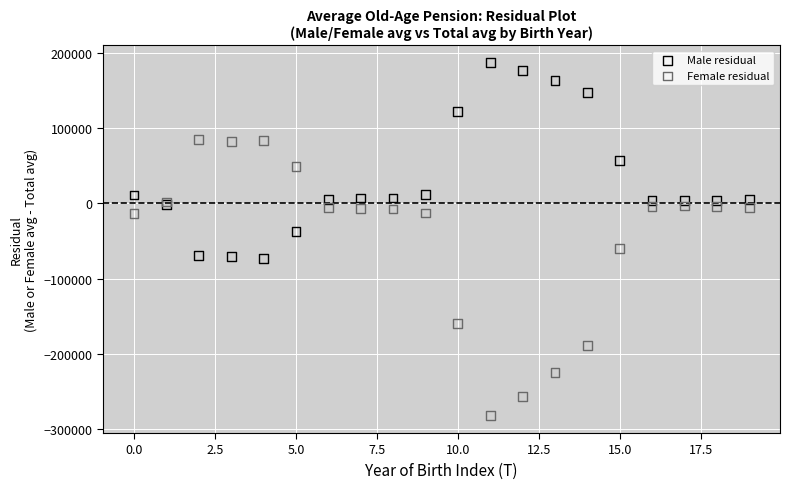

Which series contains the lowest Y value?

Female residual